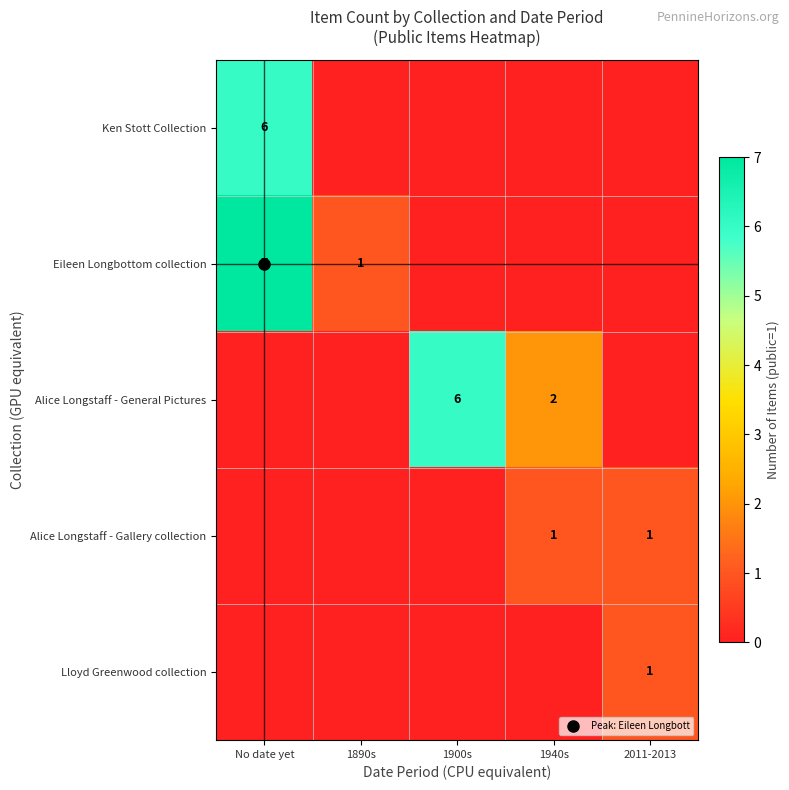

Rank the series by their maximum value, from highest to lowest.

Eileen Longbottom collection, Ken Stott Collection, Alice Longstaff - General Pictures, Alice Longstaff - Gallery collection, Lloyd Greenwood collection